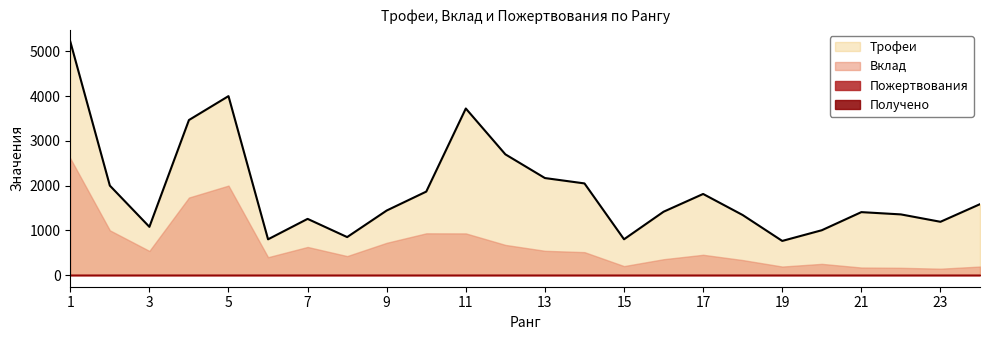

Between 17 and 22, which is larger?

17